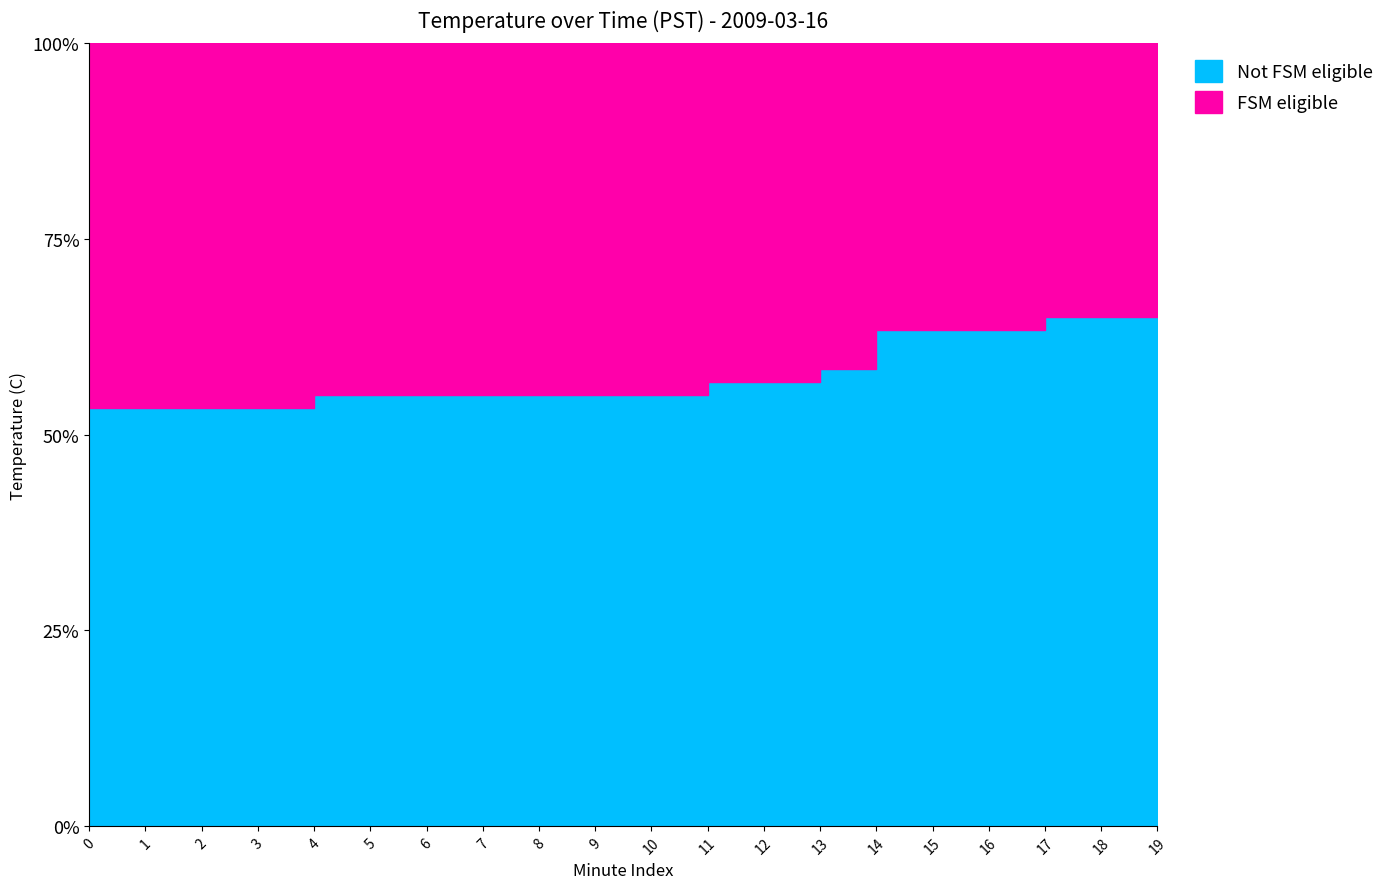

True or false: Temperature (C) and Baseline intersect in this chart.

False